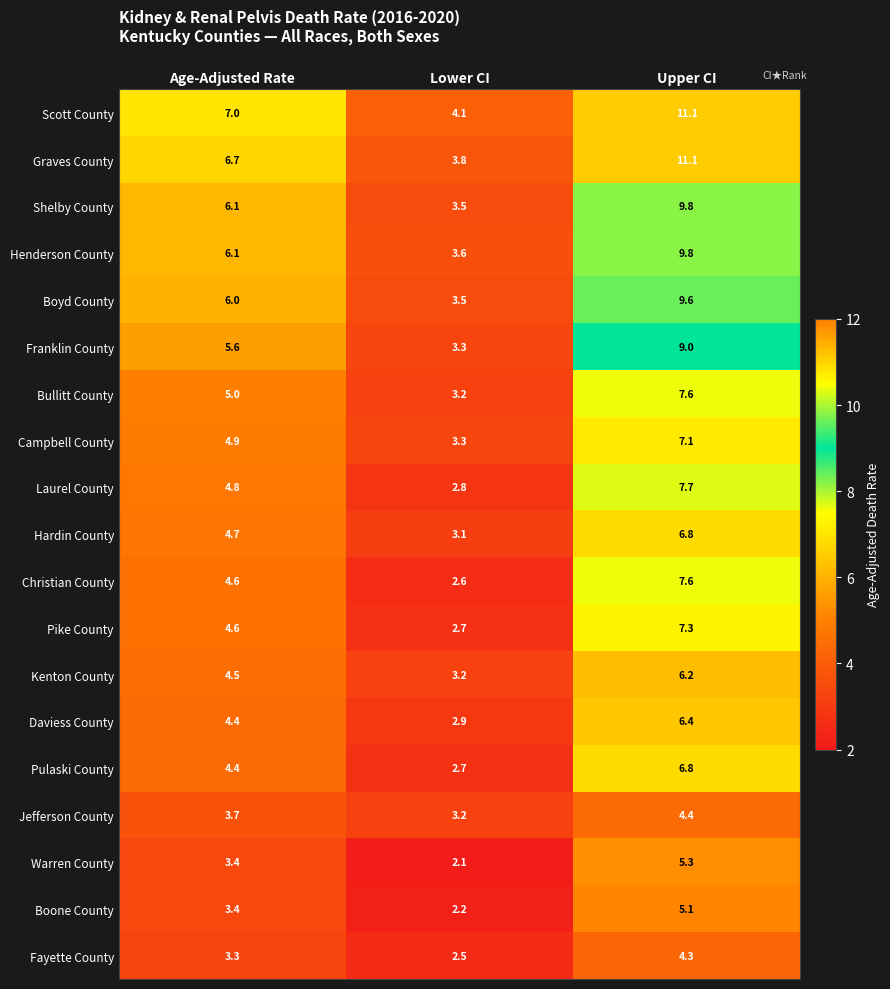

What is the approximate value of Bullitt County at Upper CI?

7.6